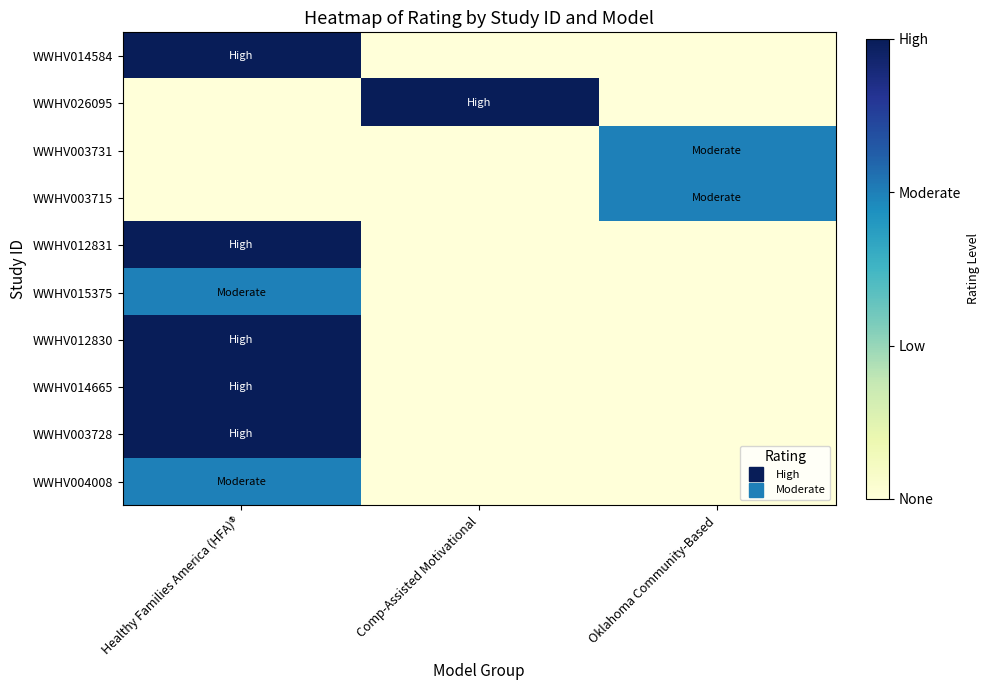

At which category is the sum across all series the highest?

Healthy Families America (HFA)®